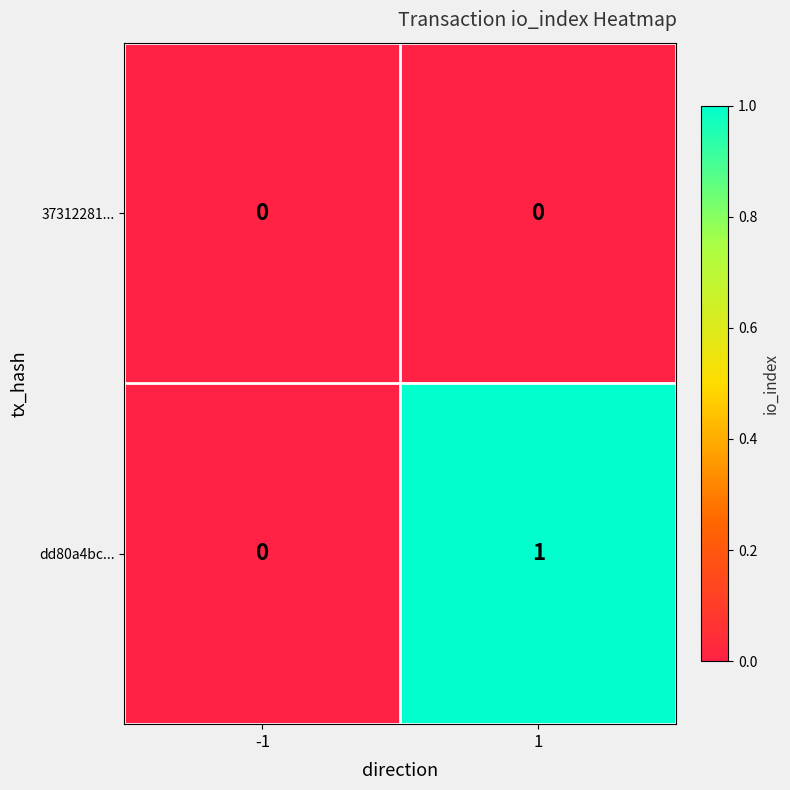

Reading left to right, transcribe all the data shown in this chart.

37312281...: 0	0
dd80a4bc...: 0	1